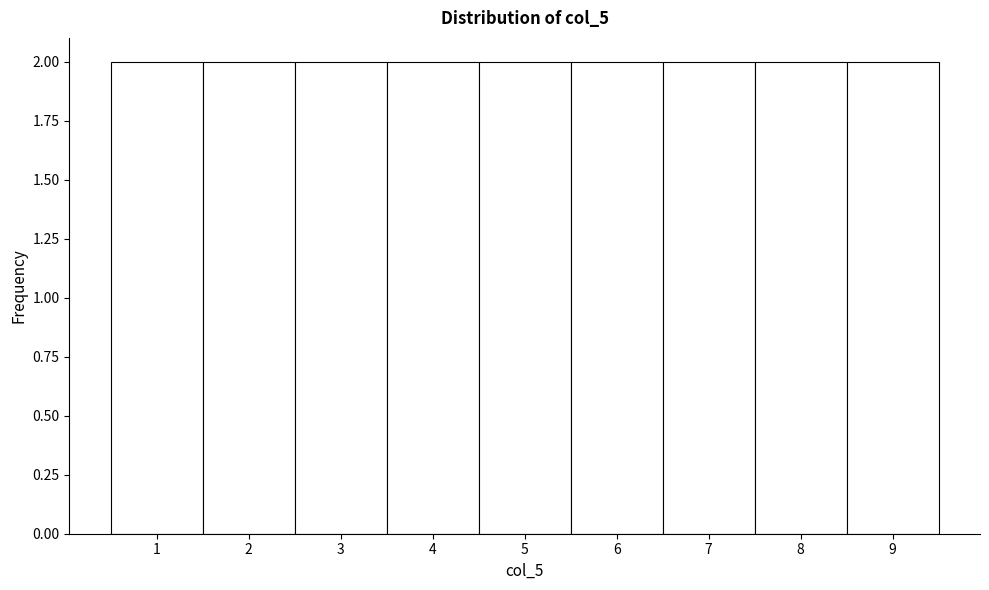

Reading left to right, list every bar in this chart as the range it spans on the x-axis followed by its height. The values are not printed on the chart, so give them approximately, as read against the axis.

0.5 to 1.5: 2
1.5 to 2.5: 2
2.5 to 3.5: 2
3.5 to 4.5: 2
4.5 to 5.5: 2
5.5 to 6.5: 2
6.5 to 7.5: 2
7.5 to 8.5: 2
8.5 to 9.5: 2